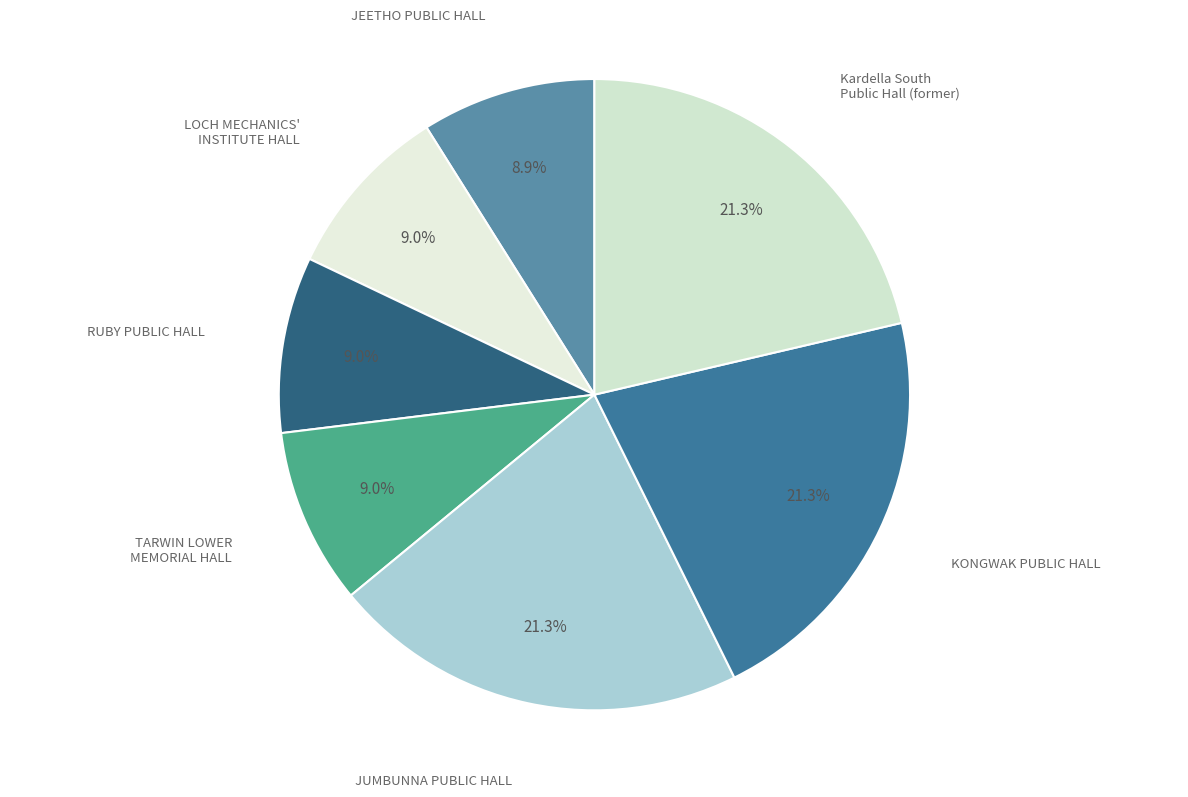

Is JEETHO PUBLIC HALL the majority of the pie?

No